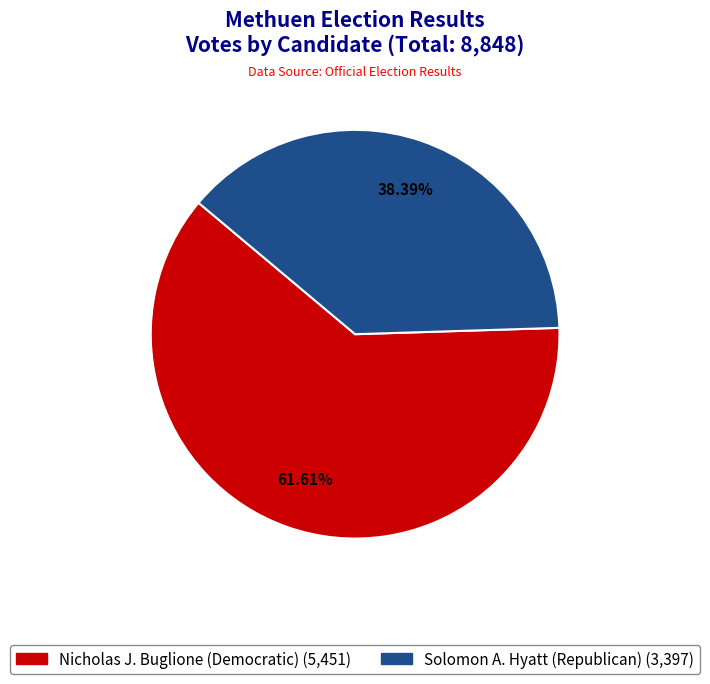

Does any single category account for the majority?

Yes